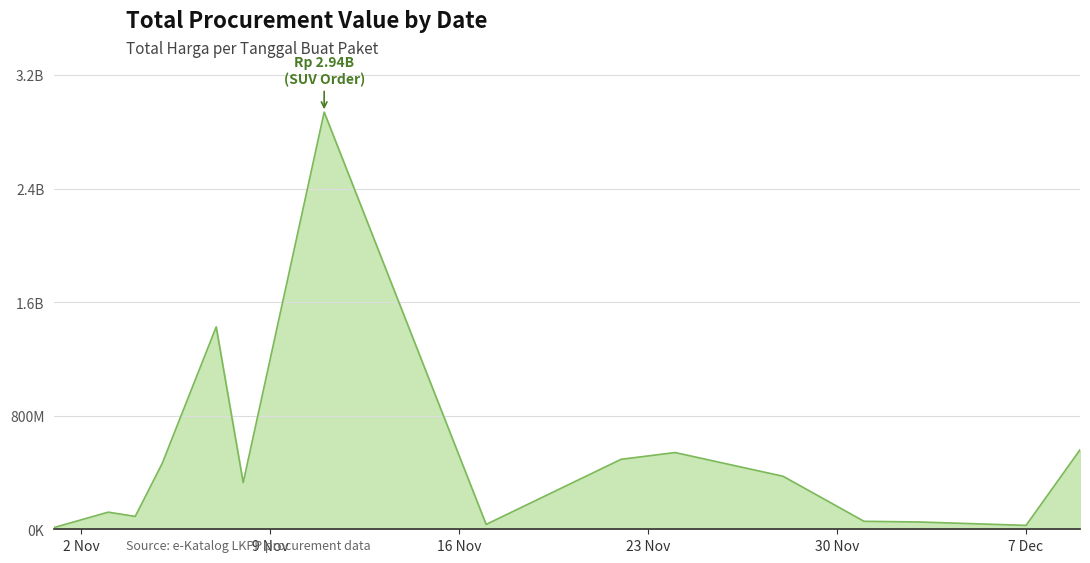

Does the chart have visible grid lines?

Yes